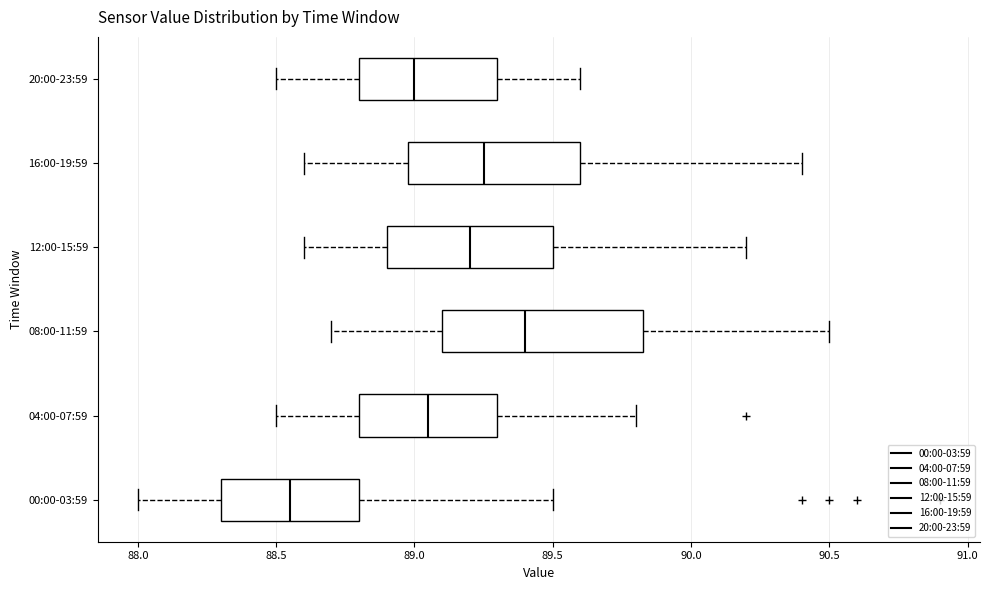

Reading bottom to top, read every box against the x-axis: the position of its median line, the range the box covers, and the ends of its whiskers. The values are not printed on the chart, so give them approximately, as read against the axis.

00:00-03:59: median 88.55, box 88.30 to 88.80, whiskers 88.00 to 89.50
04:00-07:59: median 89.05, box 88.80 to 89.30, whiskers 88.50 to 89.80
08:00-11:59: median 89.40, box 89.10 to 89.85, whiskers 88.70 to 90.50
12:00-15:59: median 89.20, box 88.90 to 89.50, whiskers 88.60 to 90.20
16:00-19:59: median 89.25, box 89.00 to 89.60, whiskers 88.60 to 90.40
20:00-23:59: median 89.00, box 88.80 to 89.30, whiskers 88.50 to 89.60